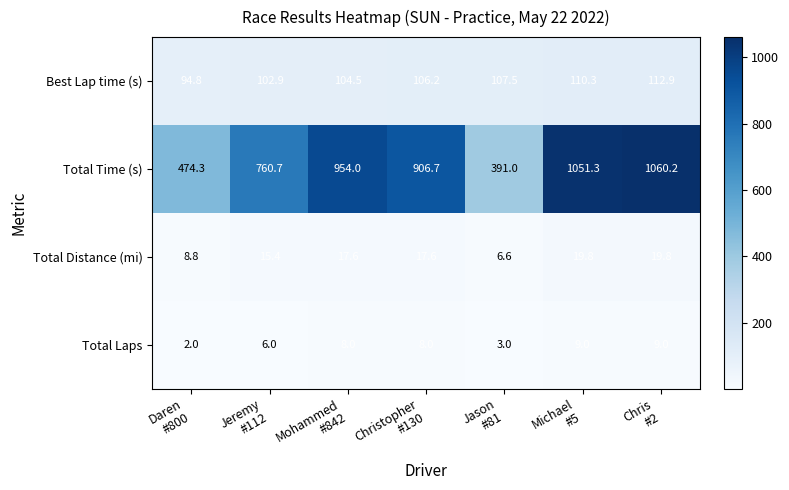

Reading left to right, extract all data points from this chart.

Best Lap time (s): 94.8	102.9	104.5	106.2	107.5	110.3	112.9
Total Time (s): 474.3	760.7	954.0	906.7	391.0	1051.3	1060.2
Total Distance (mi): 8.8	15.4	17.6	17.6	6.6	19.8	19.8
Total Laps: 2.0	6.0	8.0	8.0	3.0	9.0	9.0